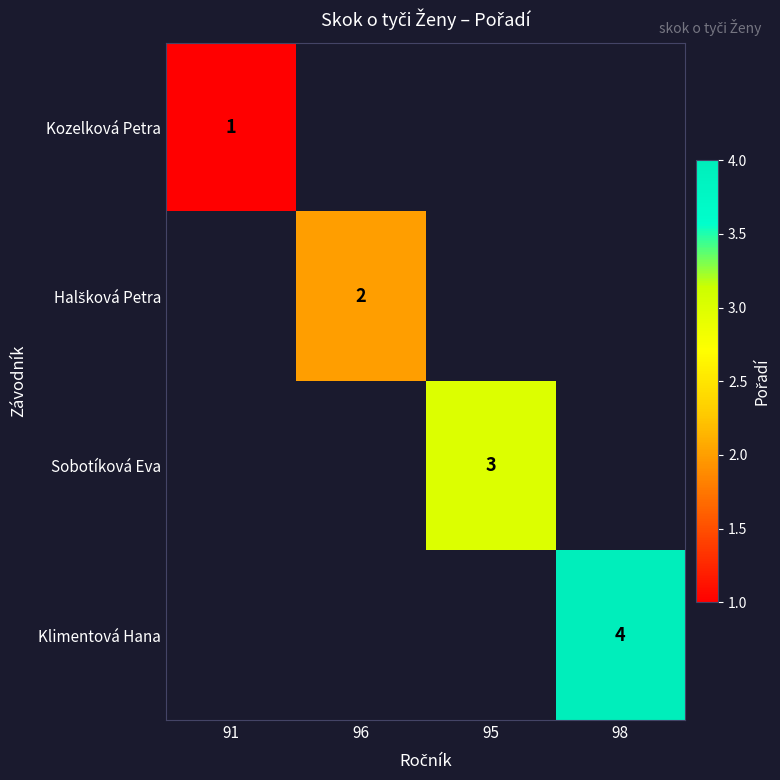

The value of Sobotíková Eva at 95 is 5. True or false?

False